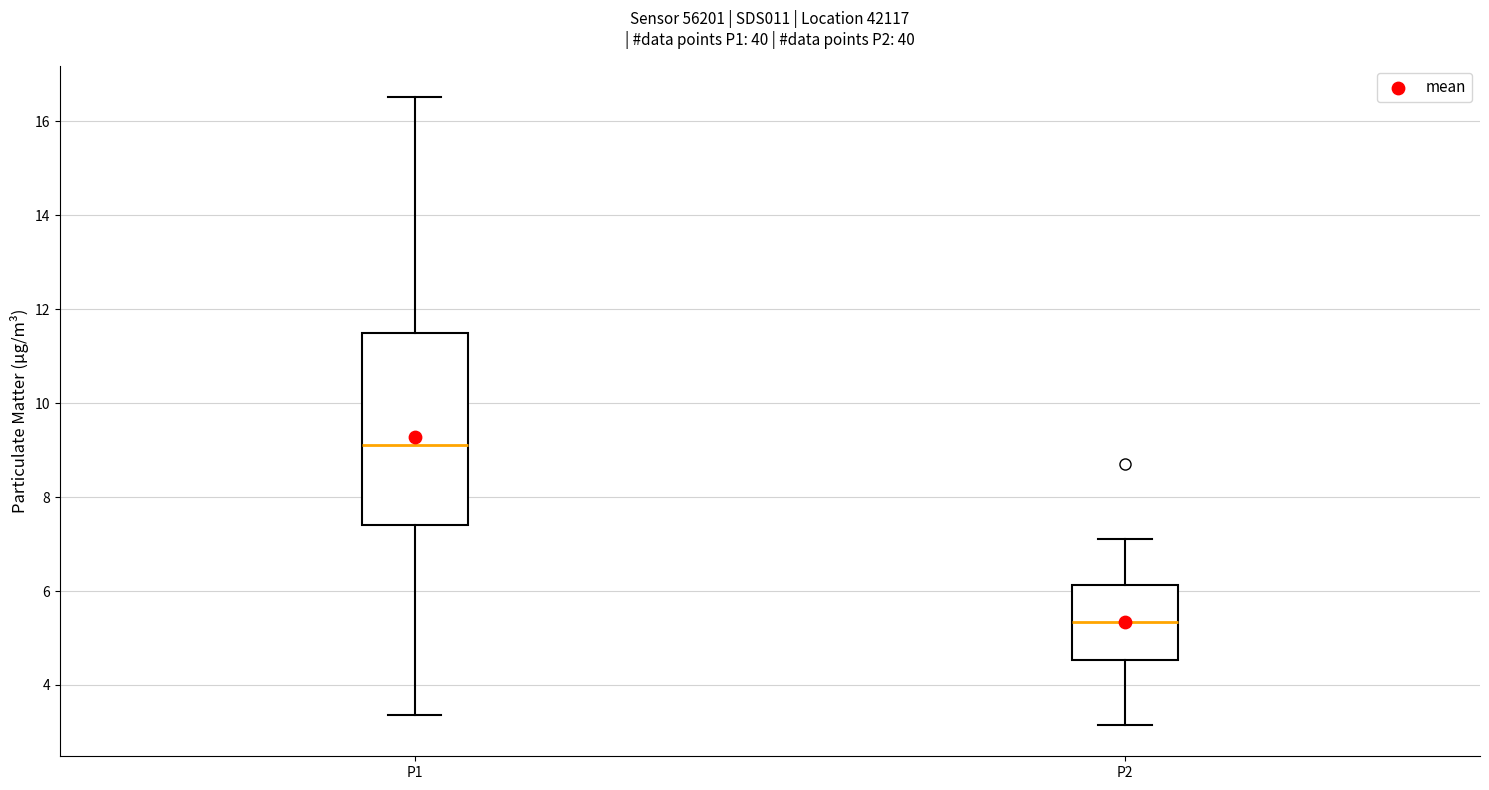

Which box's median line is the lowest?

P2